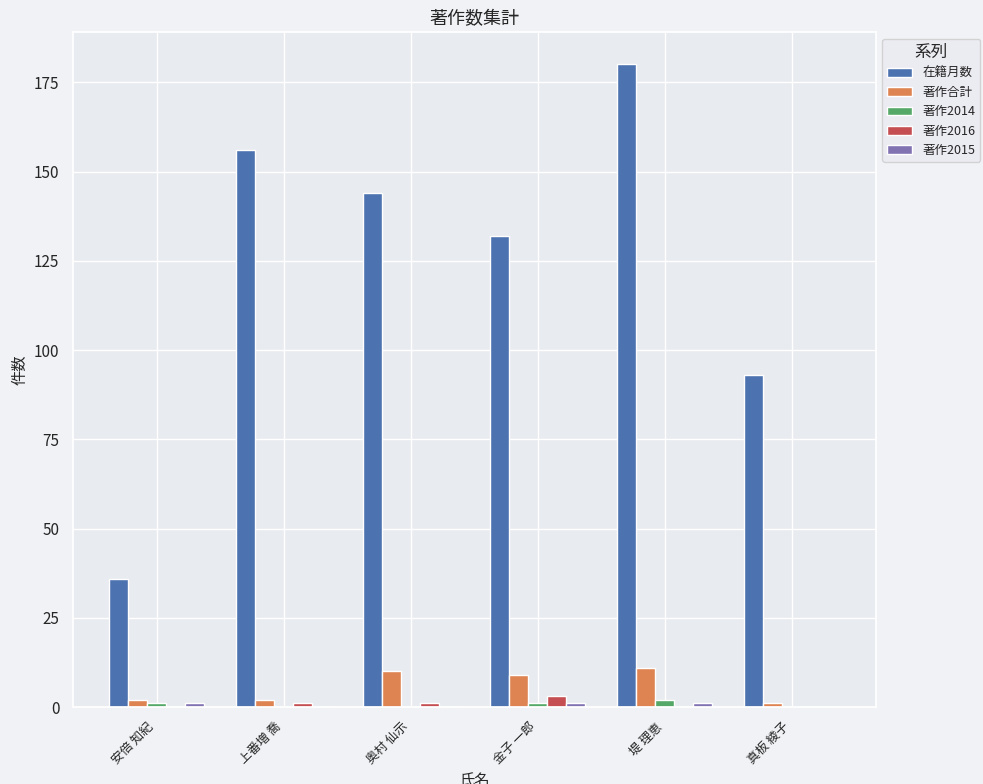

The 在籍月数 series shows 36 at 堤 理恵. True or false?

False